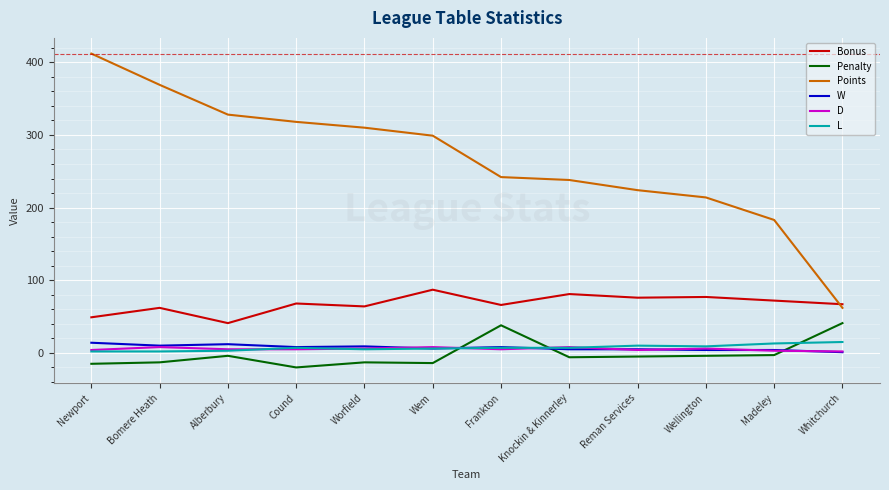

What position from the left is Cound?

4